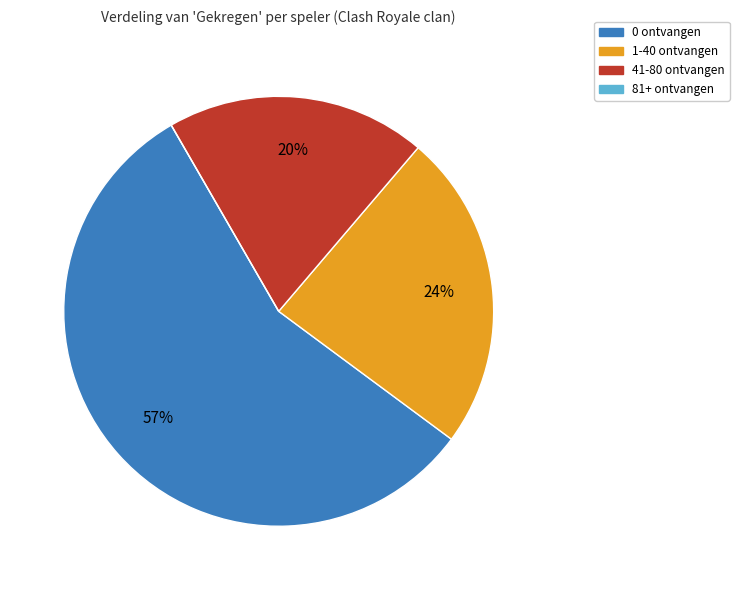

To the nearest percent, what is the average slice percentage?

25%